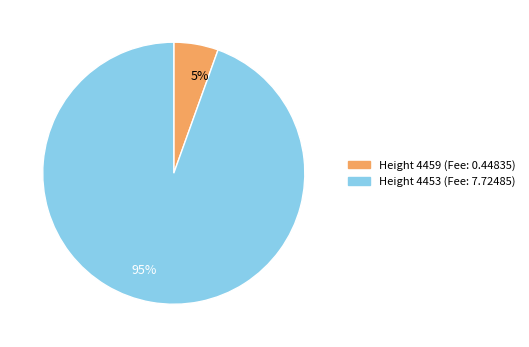

The 95% slice represents 99% of the pie. True or false?

False